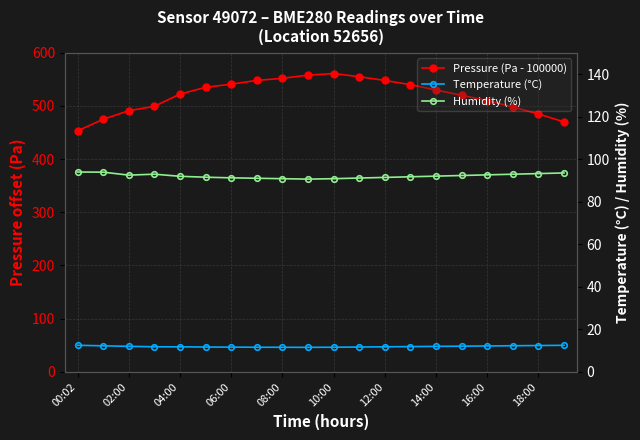

List the series in order of their overall mean, highest first.

Pressure (Pa - 100000), Humidity (%), Temperature (°C)